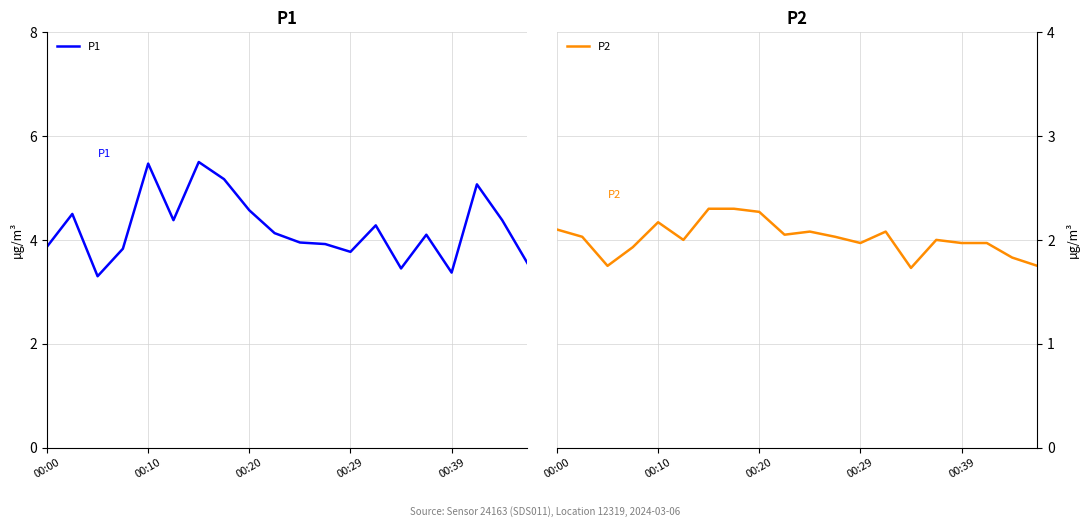

What is the minimum value for P1?

3.3